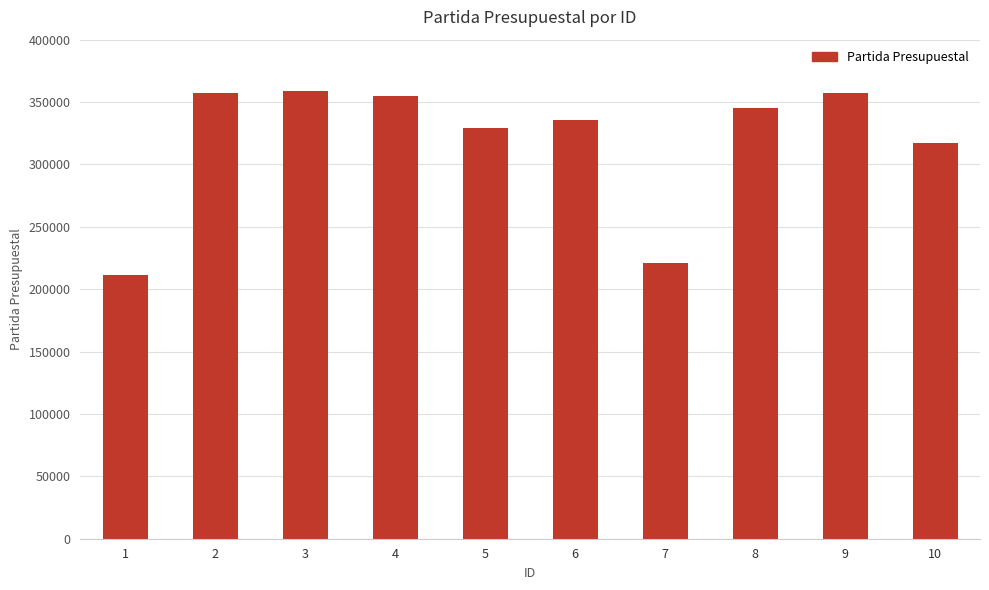

How many values are below 345001?

5